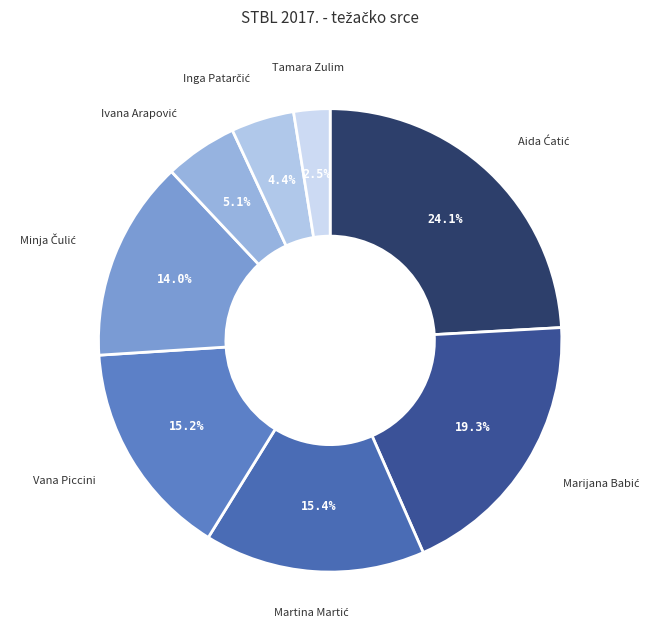

To the nearest percent, what is the difference between the largest and smallest slice percentages?

22%